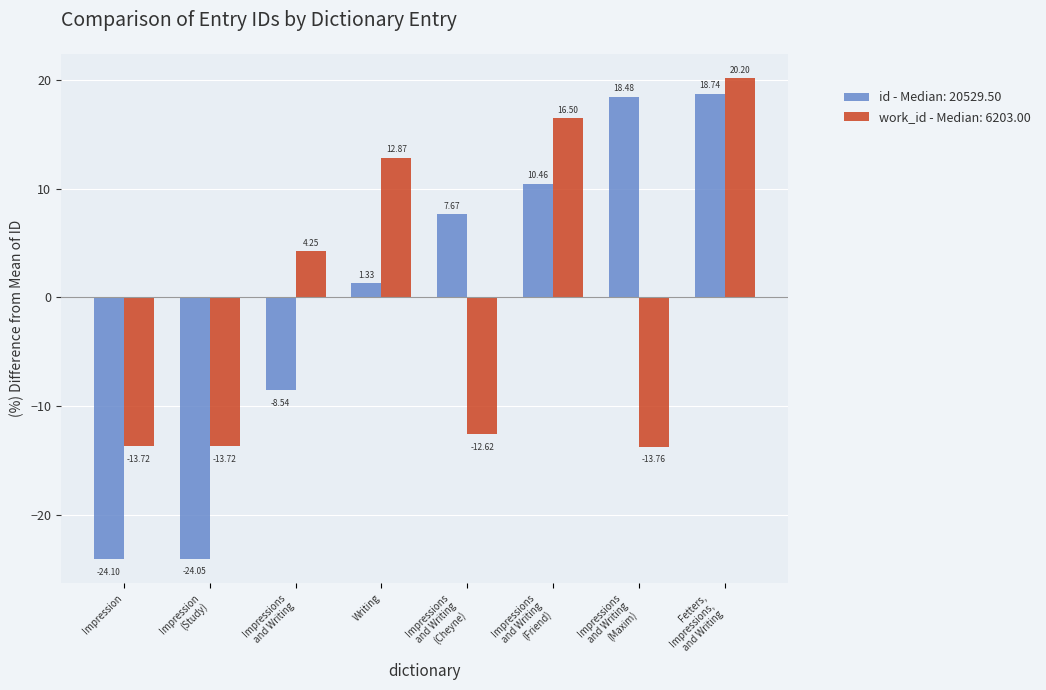

Which series has the largest range (max minus min)?

id - Median: 20529.50